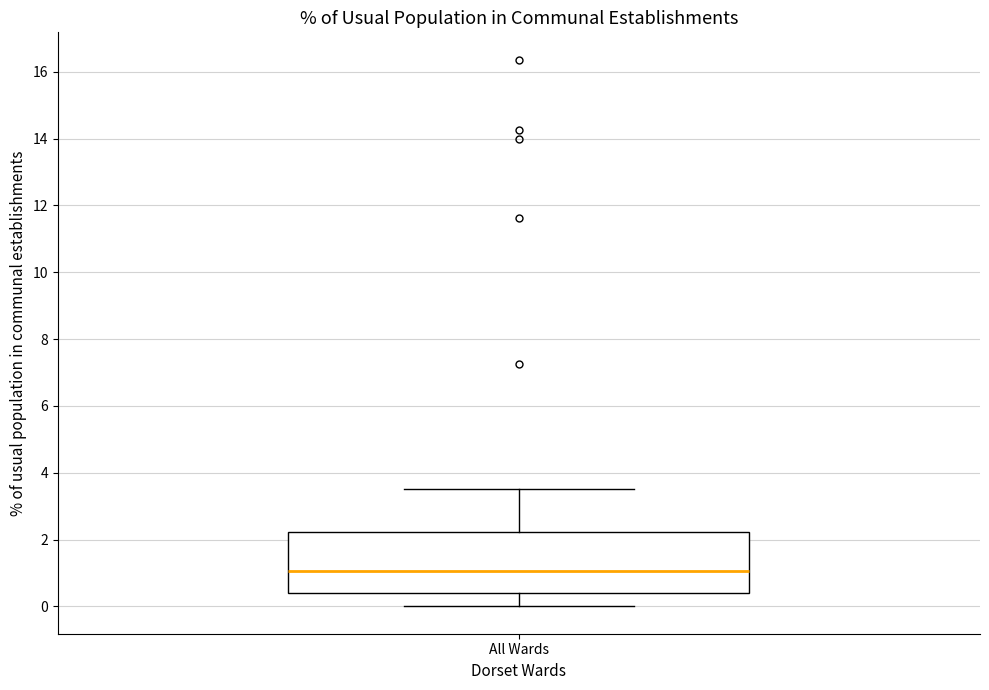

Transcribe this box plot: give where the median line is, the range the box spans, and where the two whiskers end, as read against the y-axis. The values are not printed on the chart, so give them approximately, as read against the axis.

median 1.0, box 0.4 to 2.2, whiskers 0.0 to 3.6